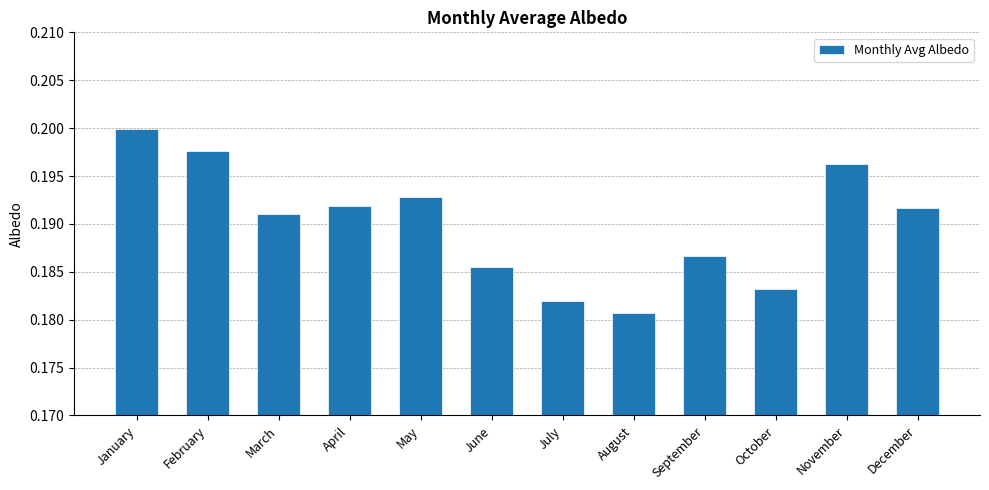

Which label corresponds to the largest value in the chart?

January